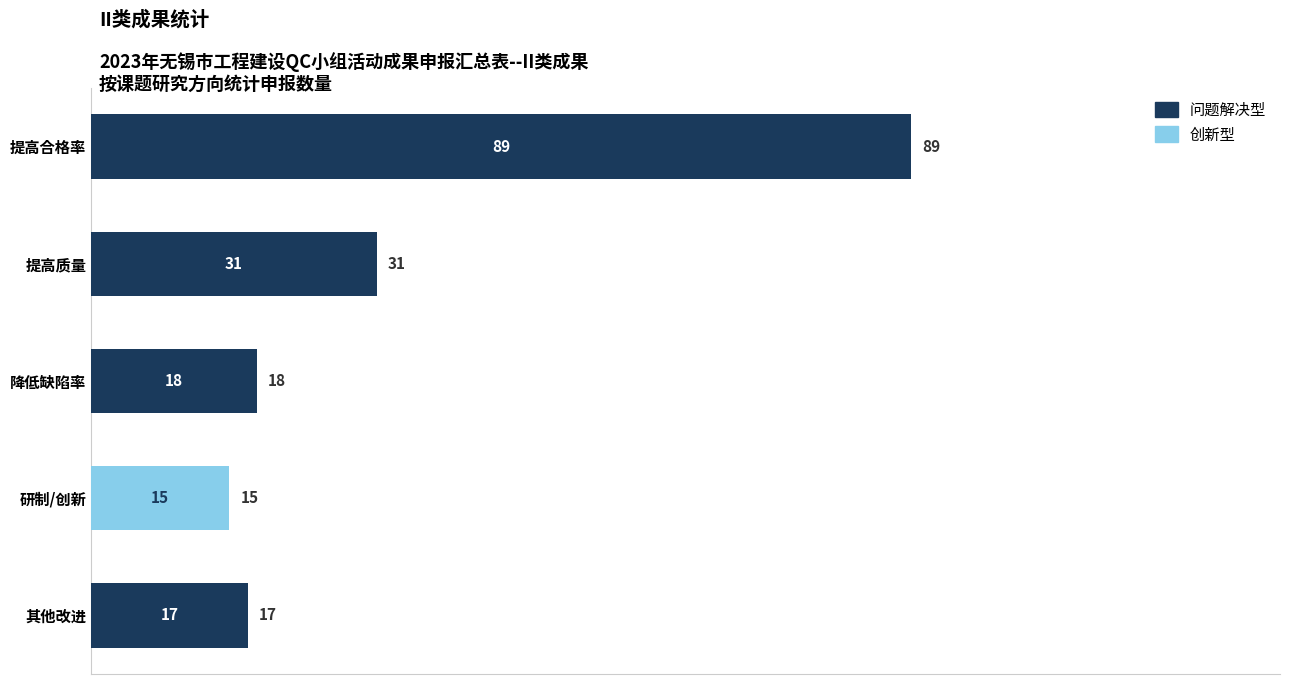

How many values in the 问题解决型 series exceed 18?

2